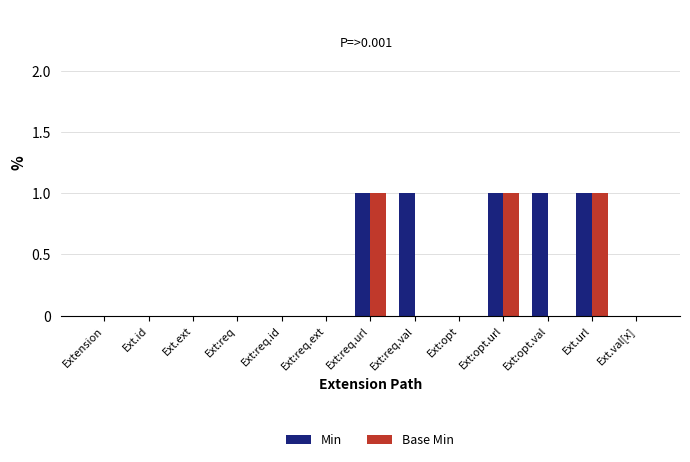

How many distinct data groups are displayed?

2